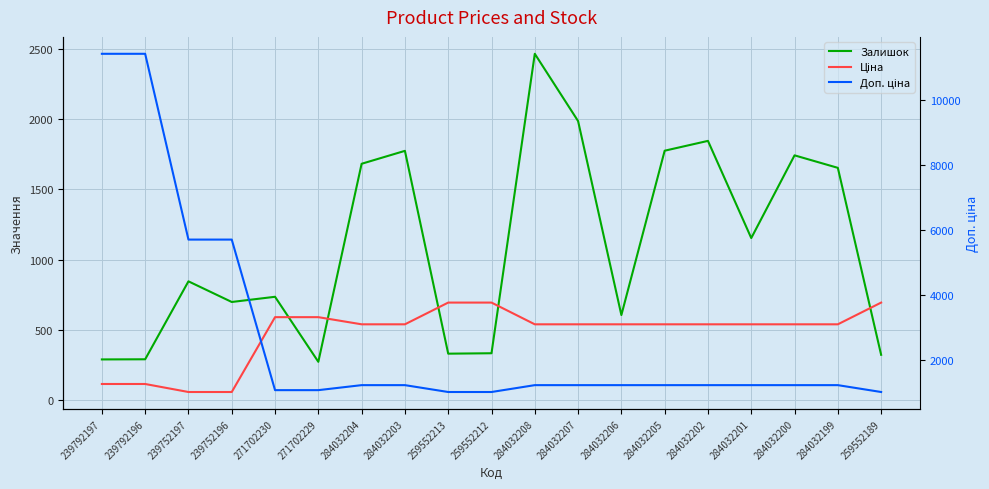

The value of Ціна at 284032200 is 928.0. True or false?

False